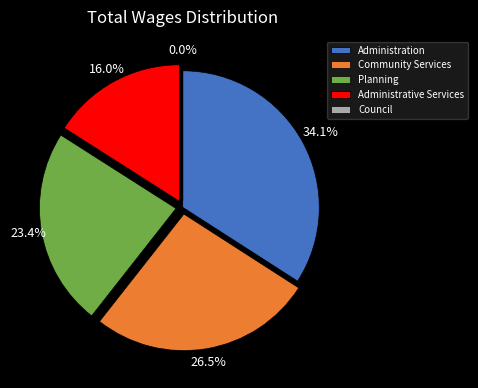

What is the ratio of the value at Community Services to the value at Administration?

0.8